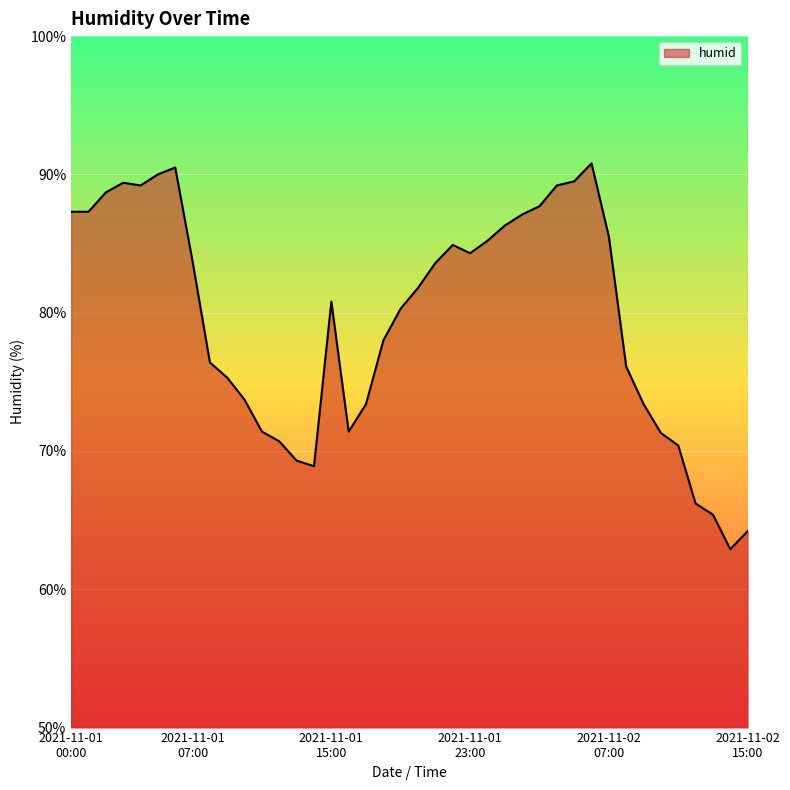

What is the difference between the maximum and minimum values?

27.9